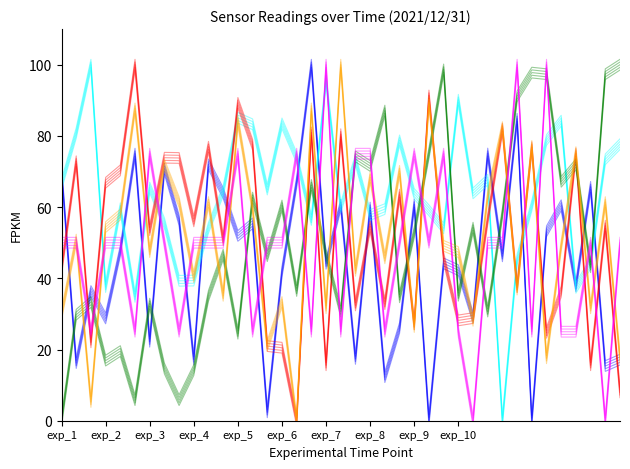

Between which two adjacent categories do Samples and BME280_pressure first intersect?

exp_3 and exp_4